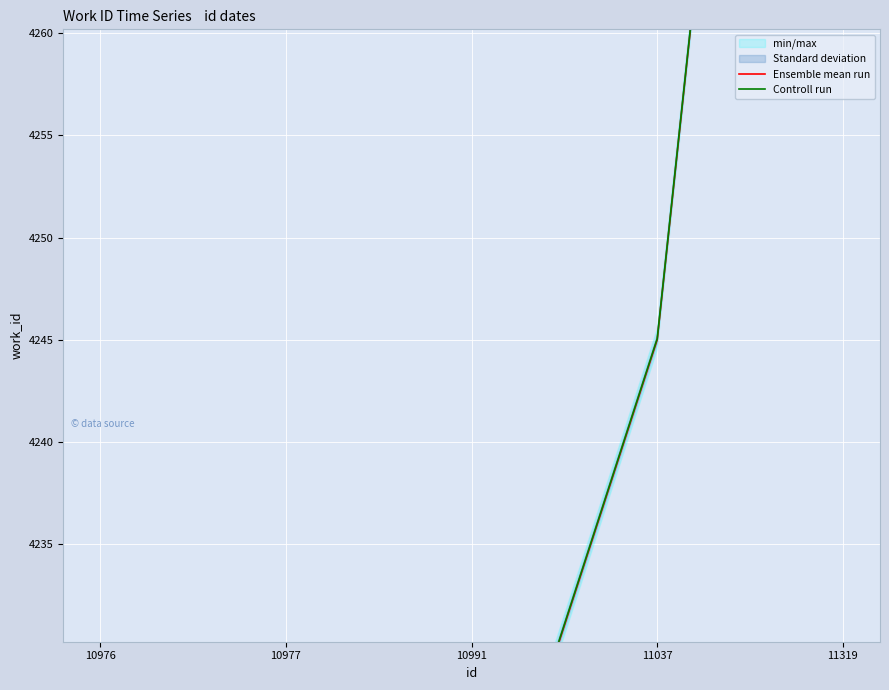

What is the spread (max minus min) of values at 11037?

0.1